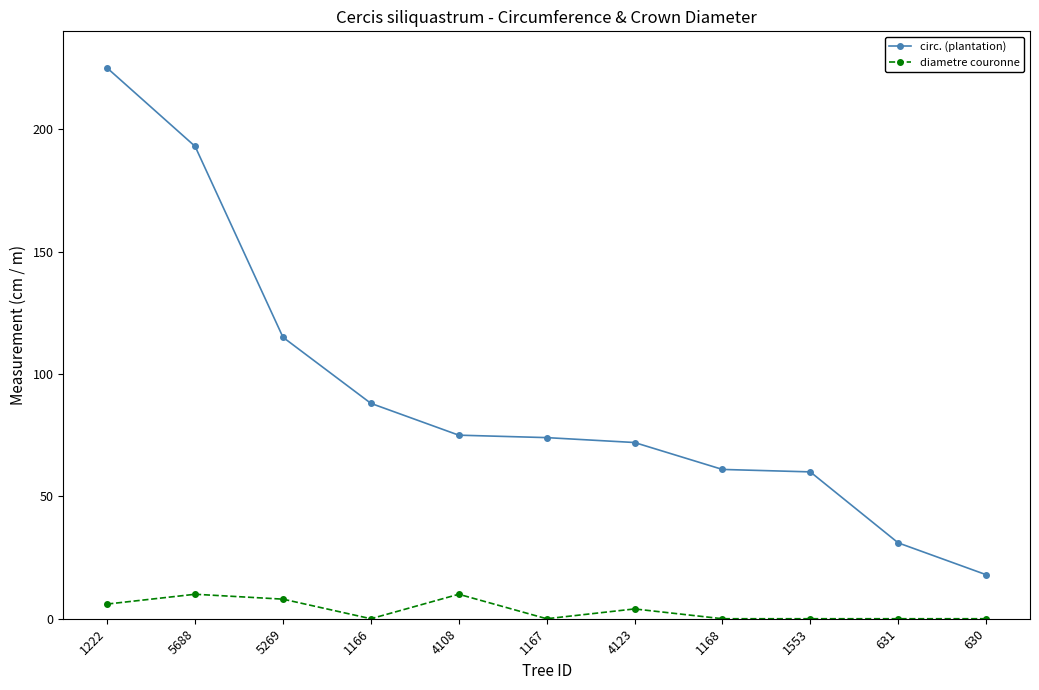

At which label does circ. (plantation) reach its peak?

1222